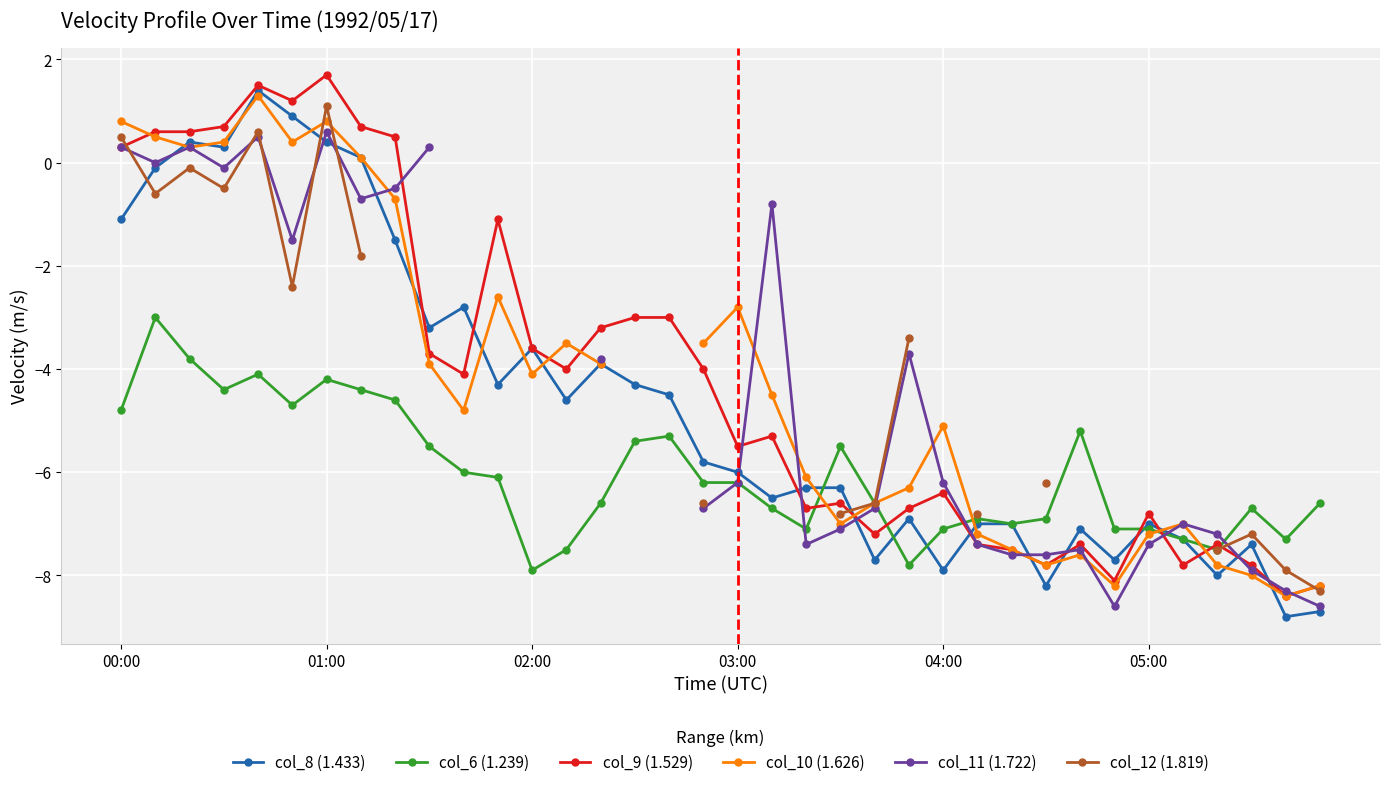

Rank the series by their average value, from lowest to highest.

col_6 (1.239), col_8 (1.433), col_9 (1.529), col_10 (1.626), col_11 (1.722), col_12 (1.819)